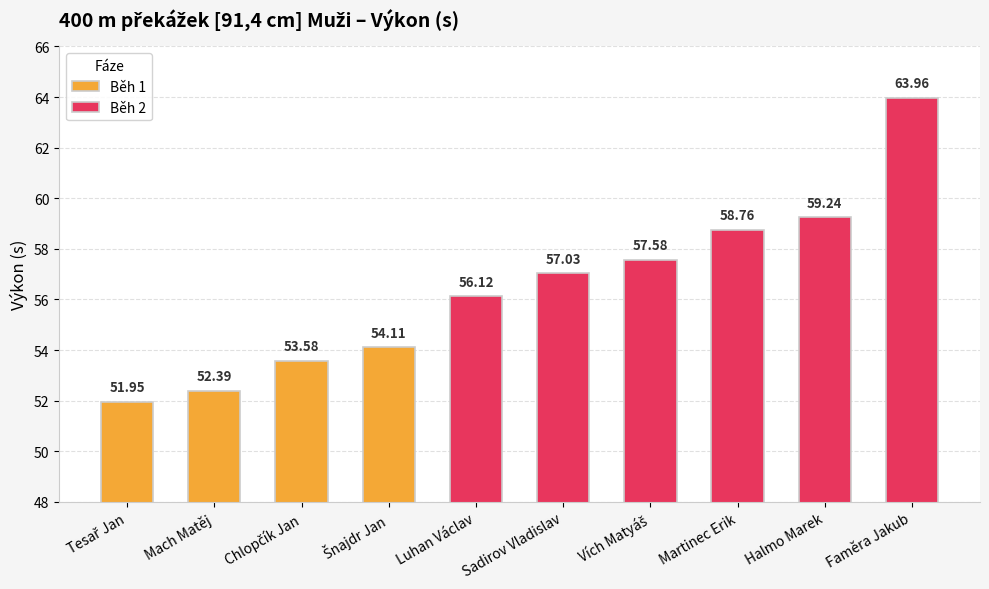

How many data points are less than 57?

5